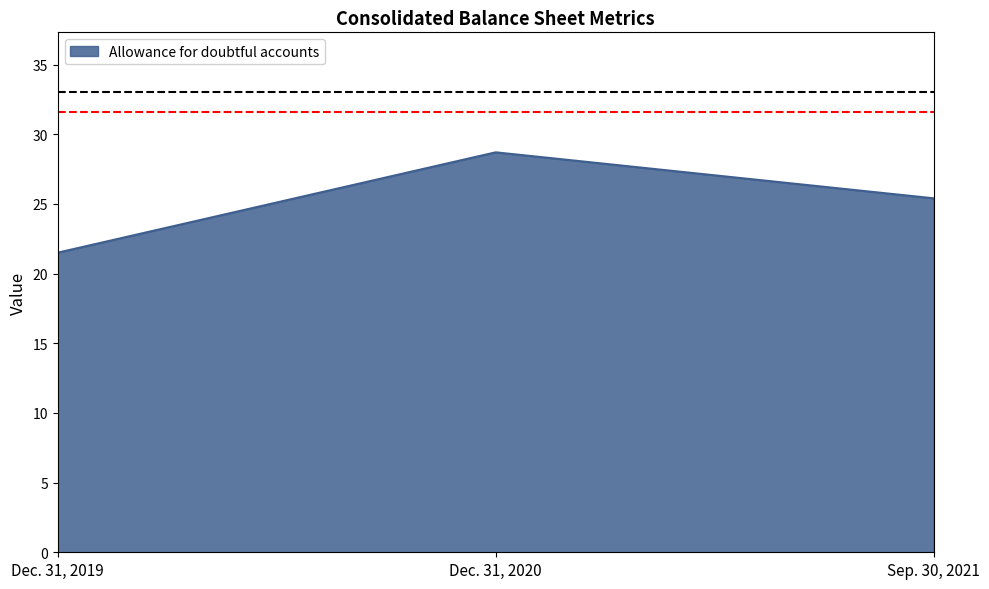

What position from the left is Dec. 31, 2019?

1